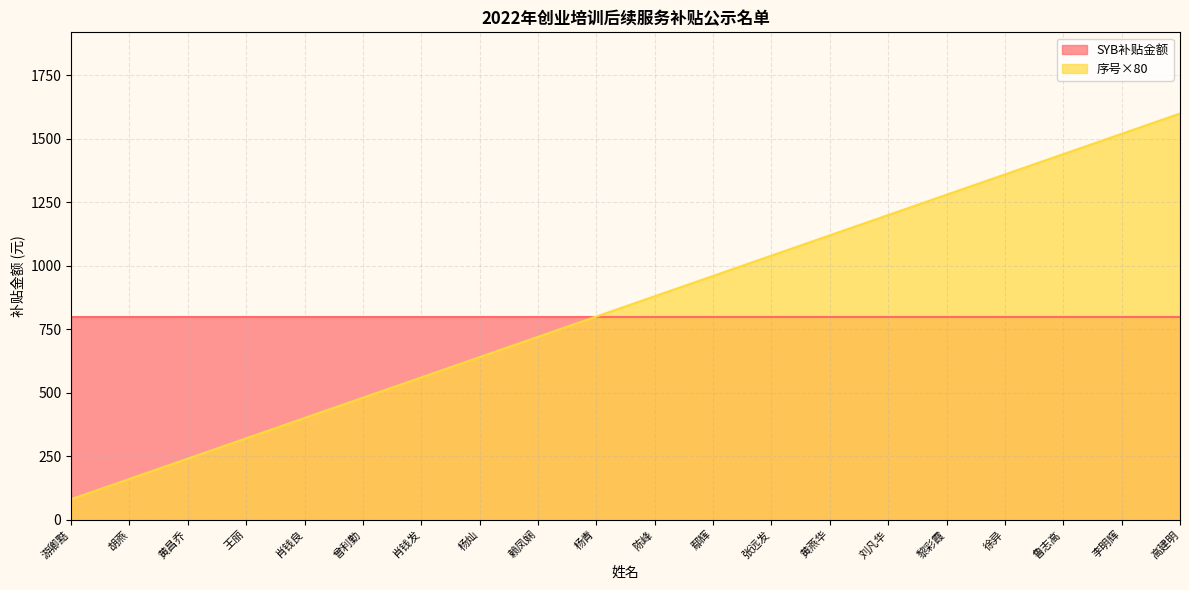

What is the change in value from 游卿黠 to 肖钱良?

+320